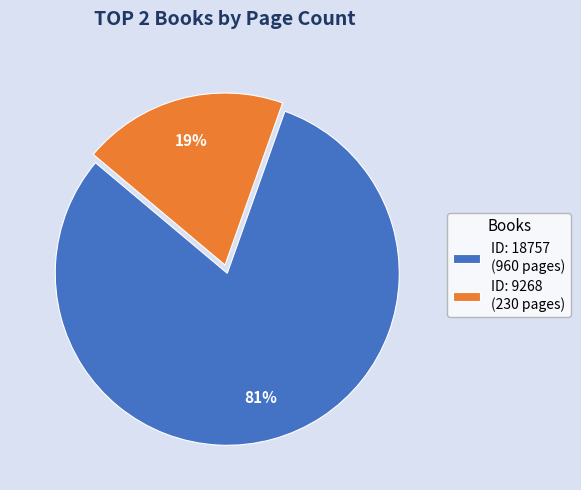

Count the number of slices in the pie.

2